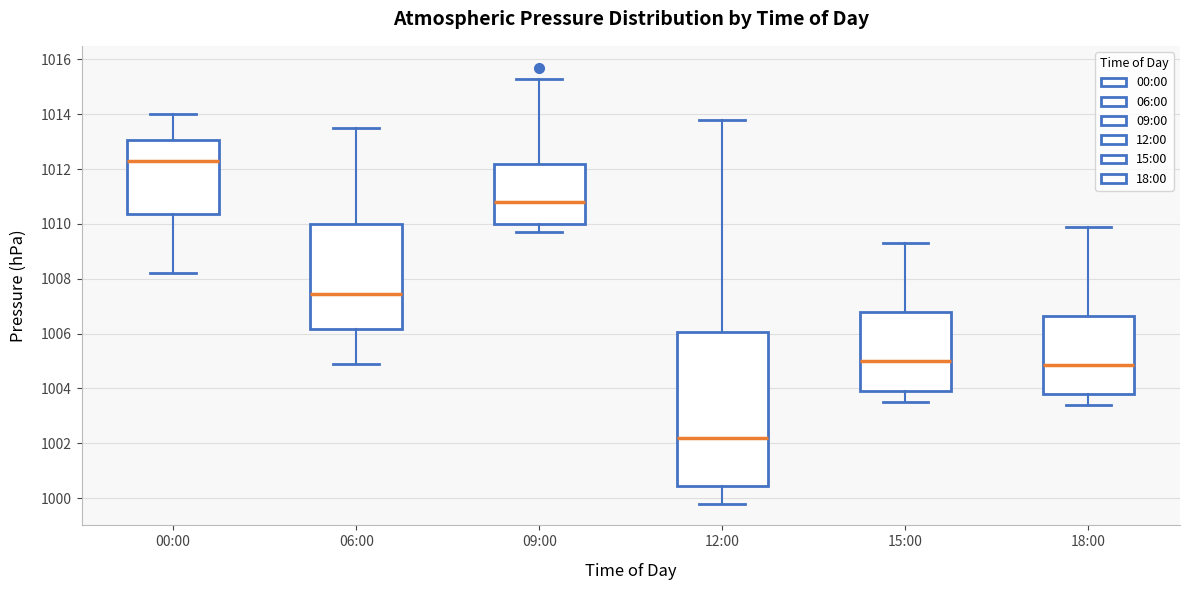

Reading left to right, read every box against the y-axis: the position of its median line, the range the box covers, and the ends of its whiskers. The values are not printed on the chart, so give them approximately, as read against the axis.

00:00: median 1012.4, box 1010.4 to 1013.0, whiskers 1008.2 to 1014.0
06:00: median 1007.4, box 1006.2 to 1010.0, whiskers 1005.0 to 1013.6
09:00: median 1010.8, box 1010.0 to 1012.2, whiskers 1009.8 to 1015.4
12:00: median 1002.2, box 1000.4 to 1006.0, whiskers 999.8 to 1013.8
15:00: median 1005.0, box 1004.0 to 1006.8, whiskers 1003.6 to 1009.4
18:00: median 1004.8, box 1003.8 to 1006.6, whiskers 1003.4 to 1010.0